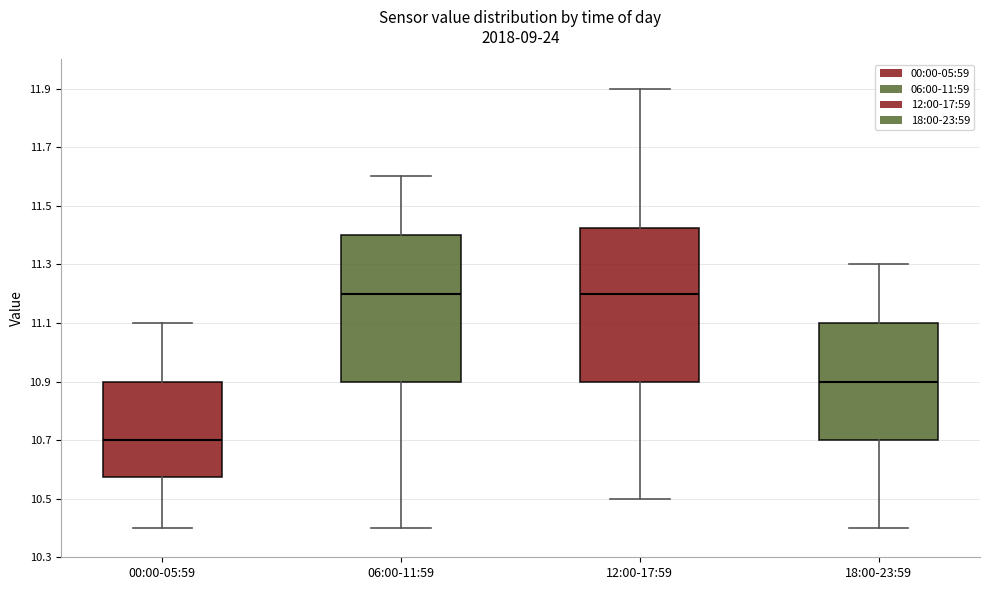

Which box's median line is the lowest?

00:00-05:59